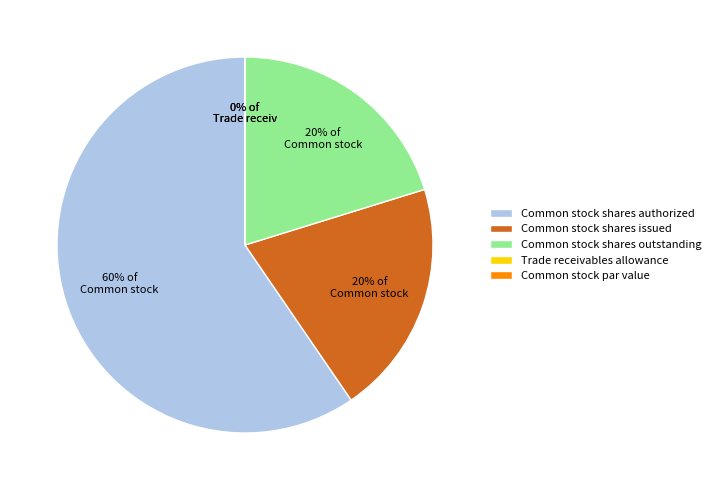

Does any single category account for the majority?

Yes